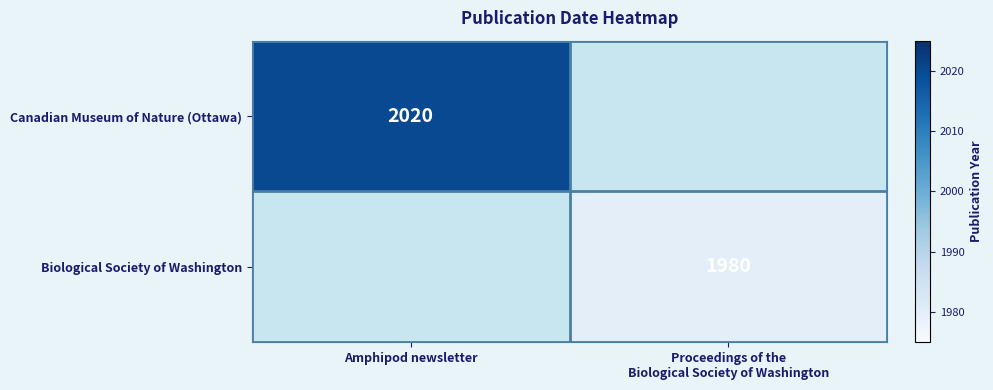

The Canadian Museum of Nature (Ottawa) series shows 2020 at Amphipod newsletter. True or false?

True